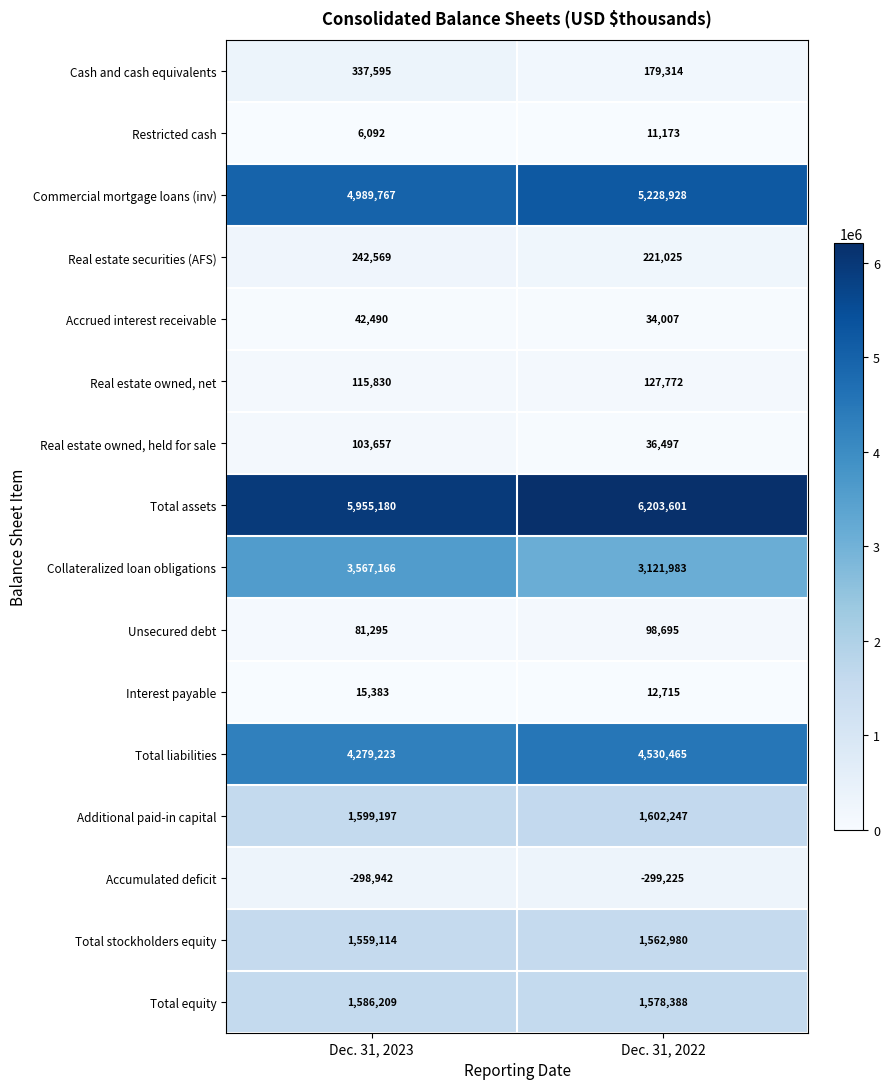

List the series in order of their peak value, highest first.

Total assets, Commercial mortgage loans (inv), Total liabilities, Collateralized loan obligations, Additional paid-in capital, Total equity, Total stockholders equity, Cash and cash equivalents, Real estate securities (AFS), Real estate owned, net, Real estate owned, held for sale, Unsecured debt, Accrued interest receivable, Interest payable, Restricted cash, Accumulated deficit